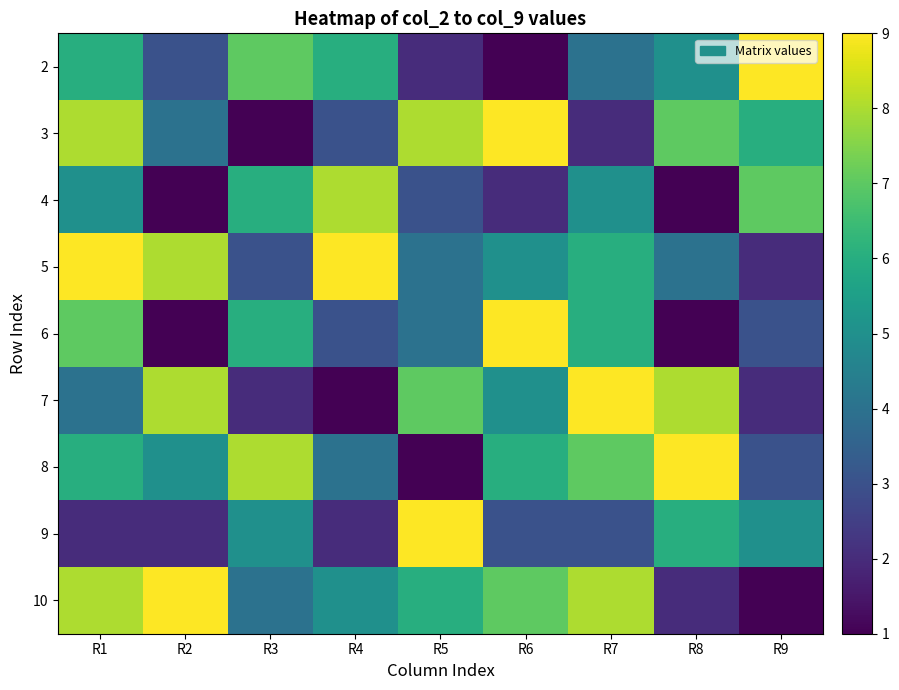

Which has a higher value, R2 or R6?

R2